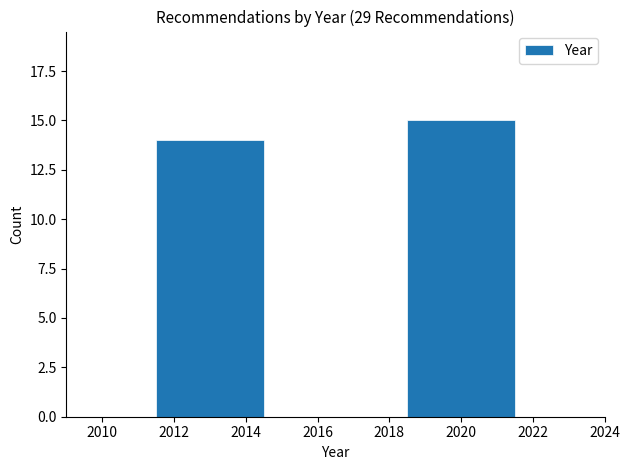

Reading left to right, list all the values displayed in this chart.

14	15